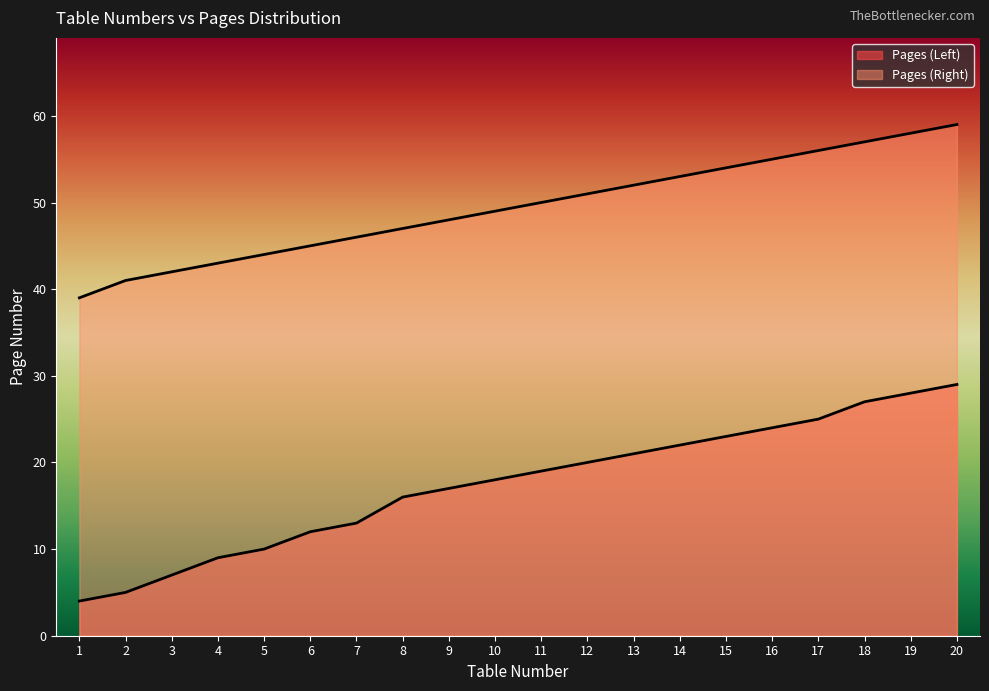

True or false: Pages (Left) and Table Number cross at least once.

False